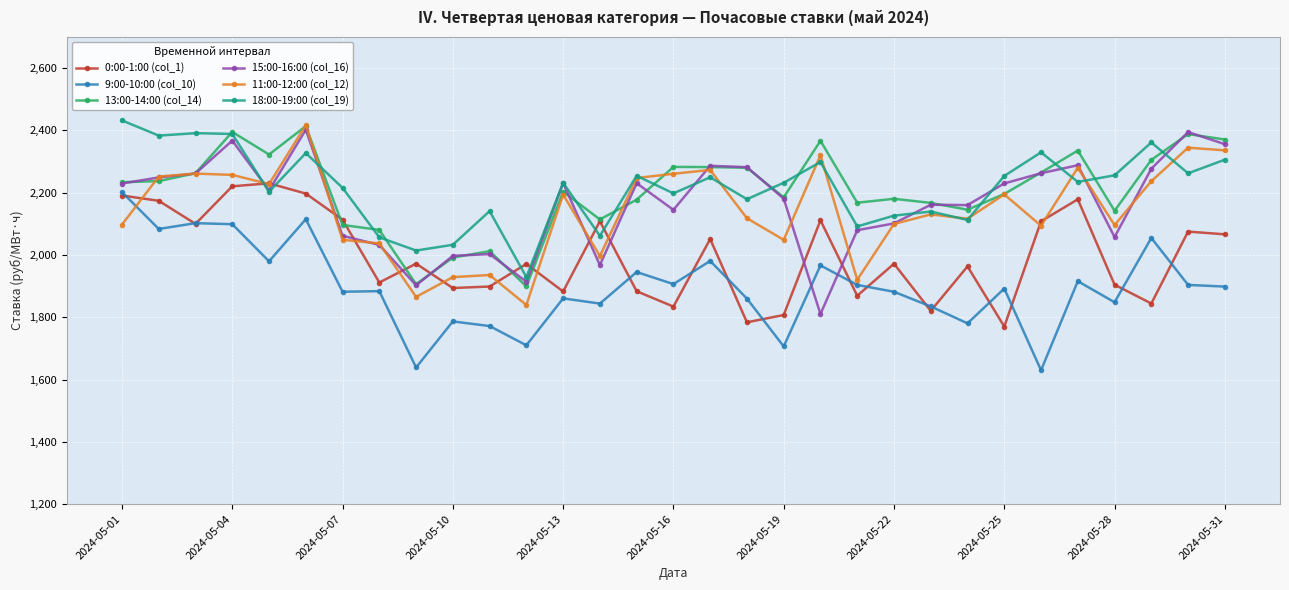

What is the value of the 9:00-10:00 (col_10) point at the 14th from the left?

1843.8